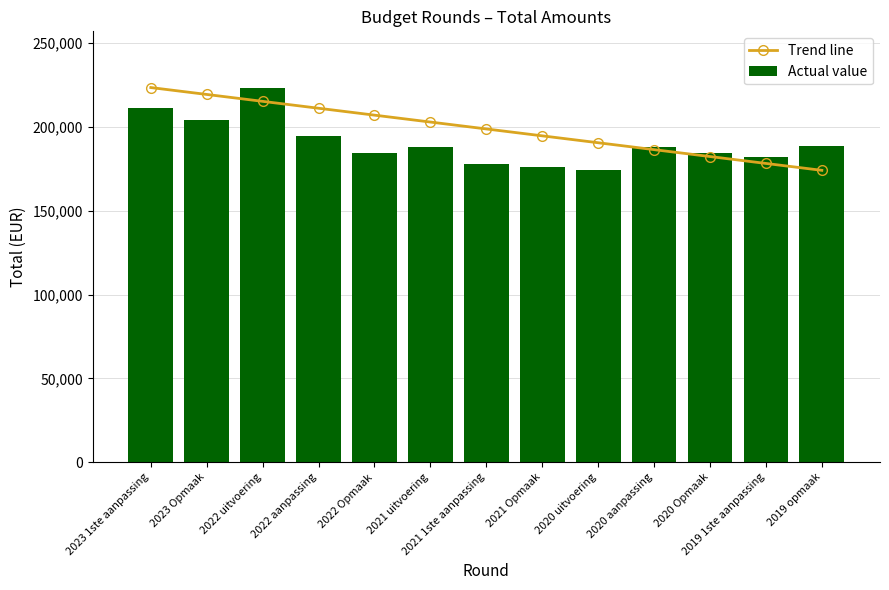

How many data points in Trend line are less than 198765?

6